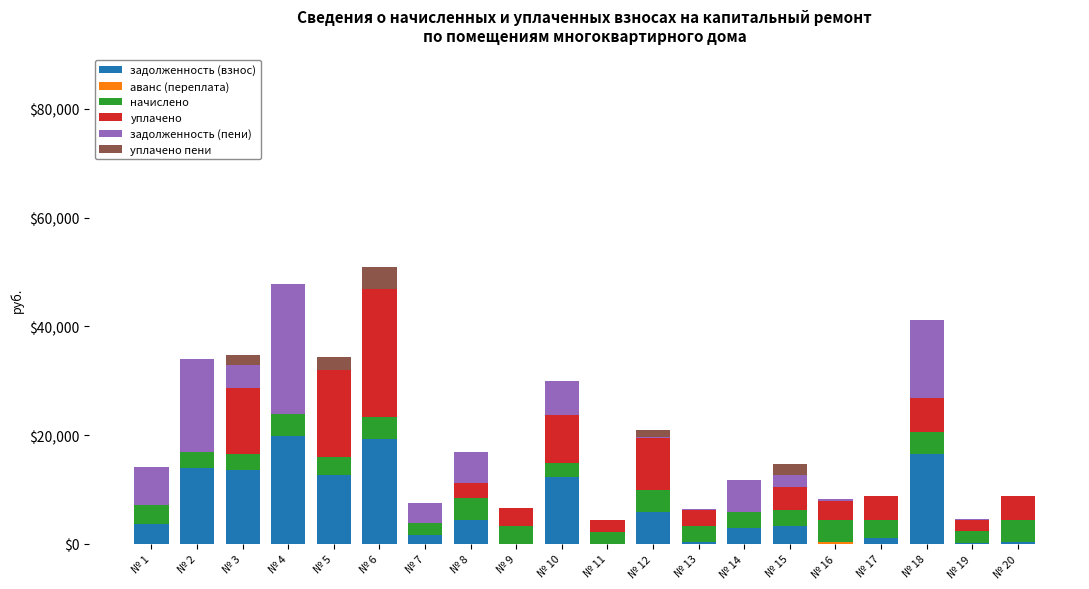

What is the maximum value for задолженность (взнос)?

19782.7